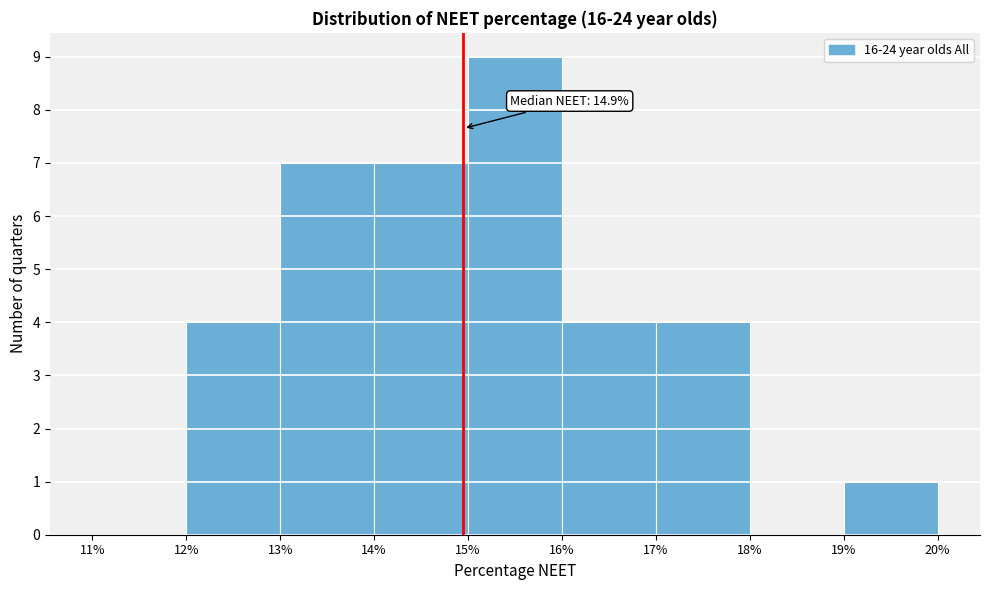

Which range on the x-axis has the tallest bar?

15% to 16%